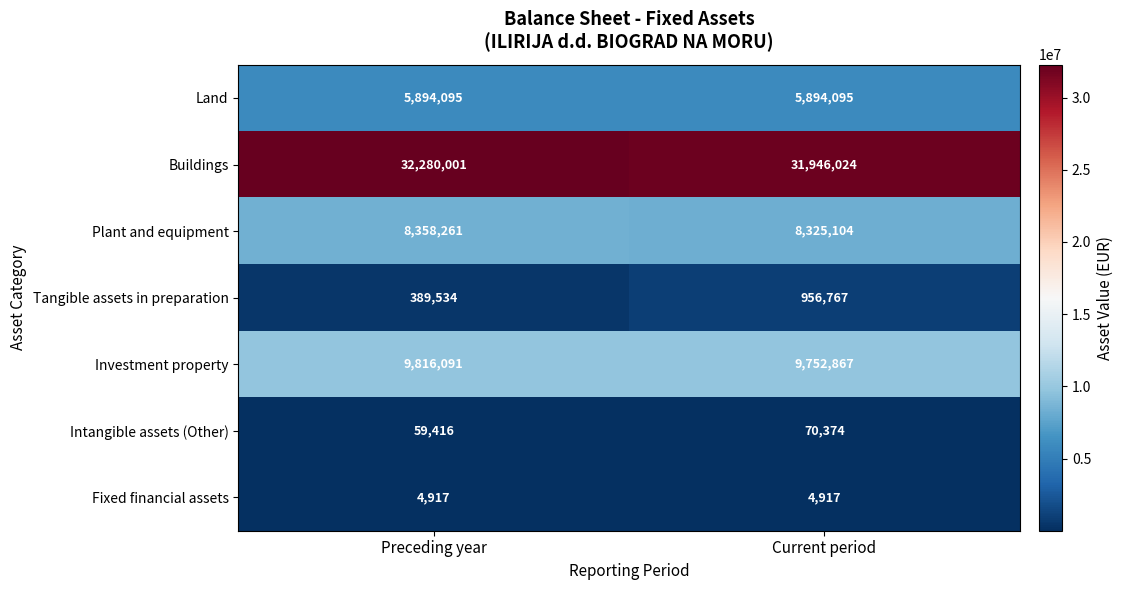

Between Preceding year and Current period, which series saw the biggest shift?

Tangible assets in preparation